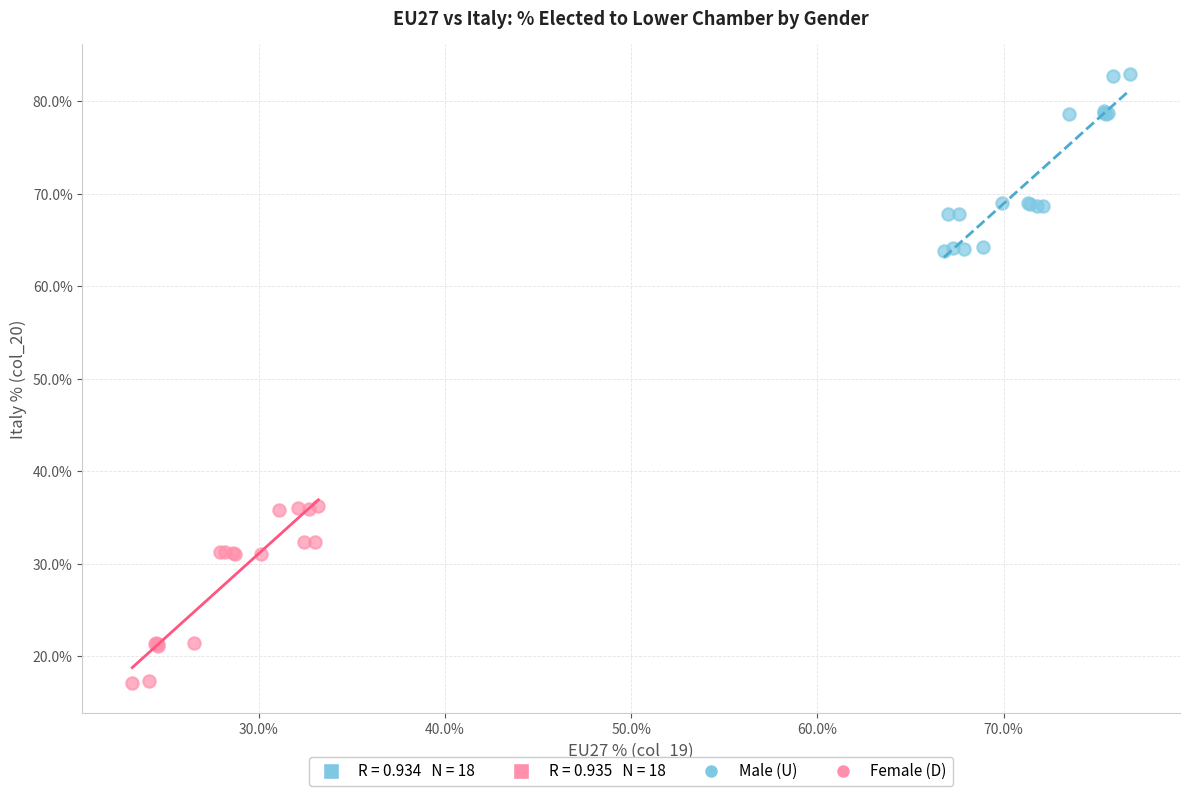

Which series reaches the minimum Y coordinate?

Female (D)